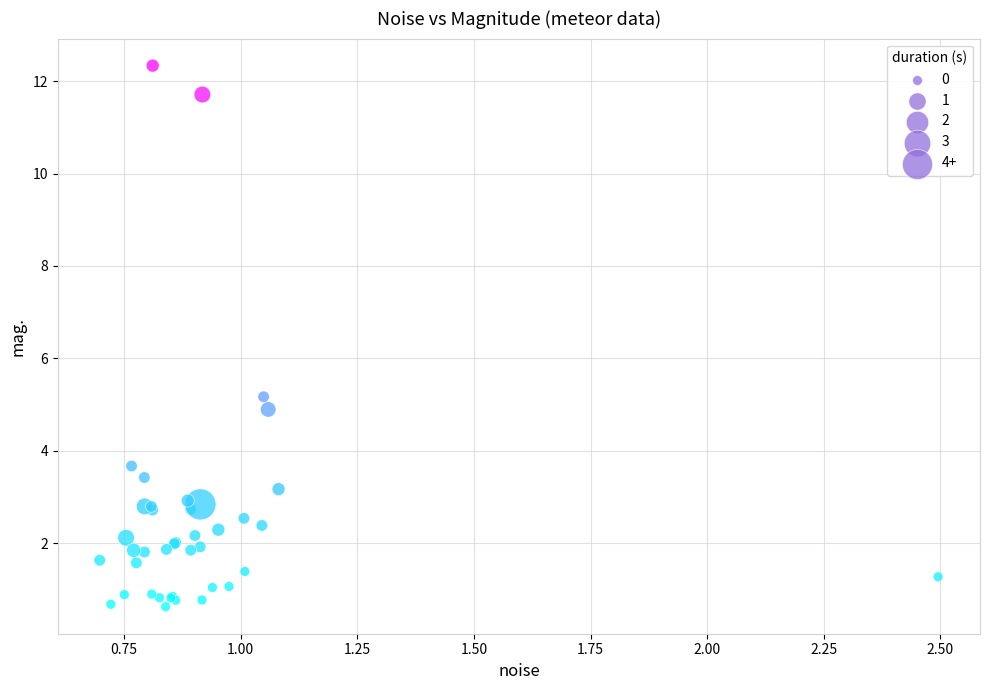

What Y value in the scatter plot is closest to 6?

5.2